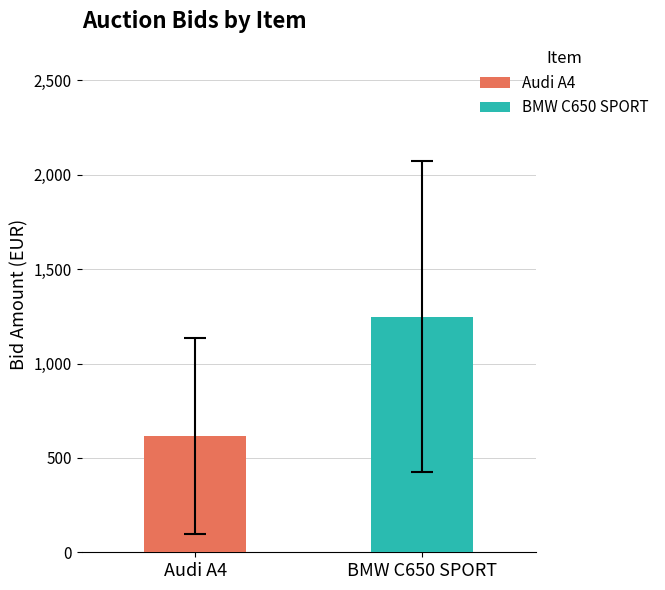

What is the maximum value for Audi A4?

615.4